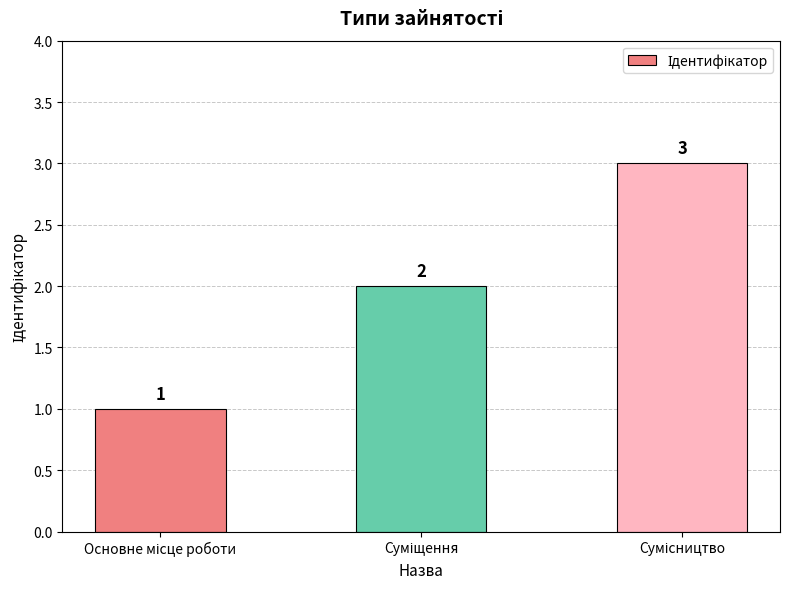

What is the greatest value displayed?

3